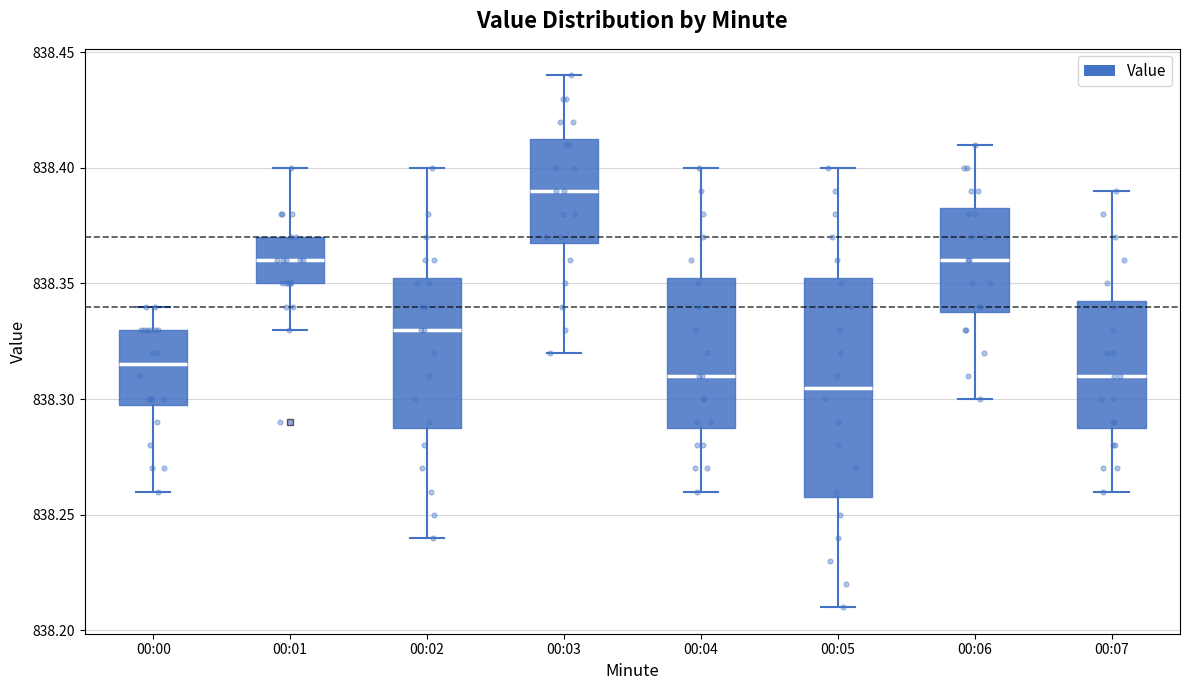

Reading left to right, read every box against the y-axis: the position of its median line, the range the box covers, and the ends of its whiskers. The values are not printed on the chart, so give them approximately, as read against the axis.

00:00: median 838.315, box 838.300 to 838.330, whiskers 838.260 to 838.340
00:01: median 838.360, box 838.350 to 838.370, whiskers 838.330 to 838.400
00:02: median 838.330, box 838.290 to 838.355, whiskers 838.240 to 838.400
00:03: median 838.390, box 838.370 to 838.415, whiskers 838.320 to 838.440
00:04: median 838.310, box 838.290 to 838.355, whiskers 838.260 to 838.400
00:05: median 838.305, box 838.260 to 838.355, whiskers 838.210 to 838.400
00:06: median 838.360, box 838.340 to 838.385, whiskers 838.300 to 838.410
00:07: median 838.310, box 838.290 to 838.345, whiskers 838.260 to 838.390